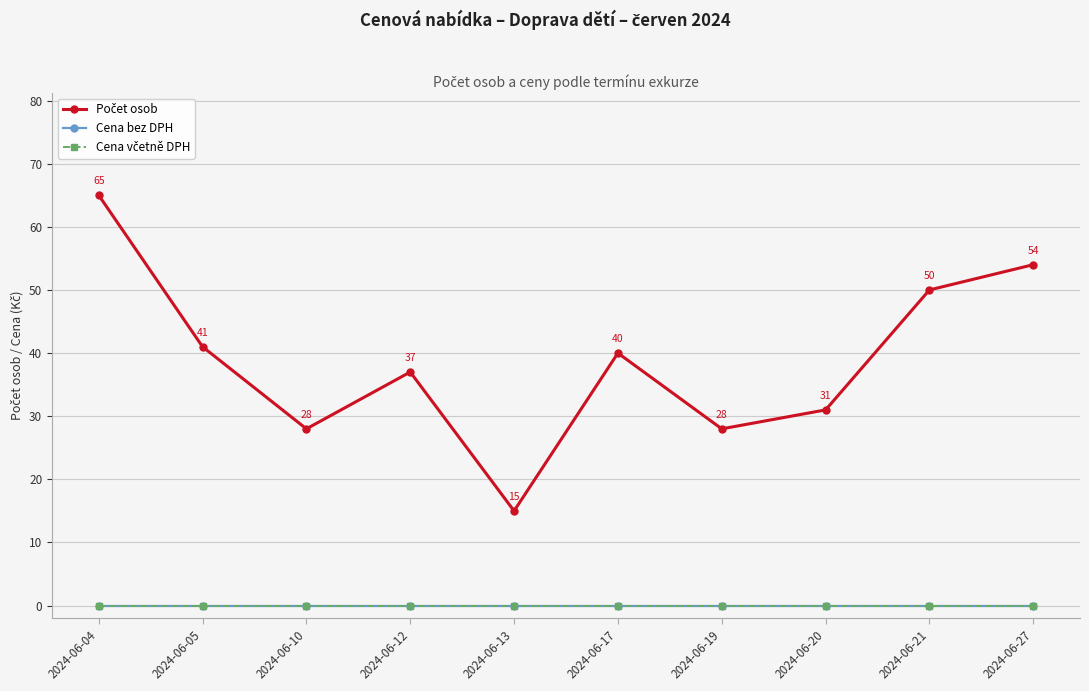

Does the chart have visible grid lines?

Yes